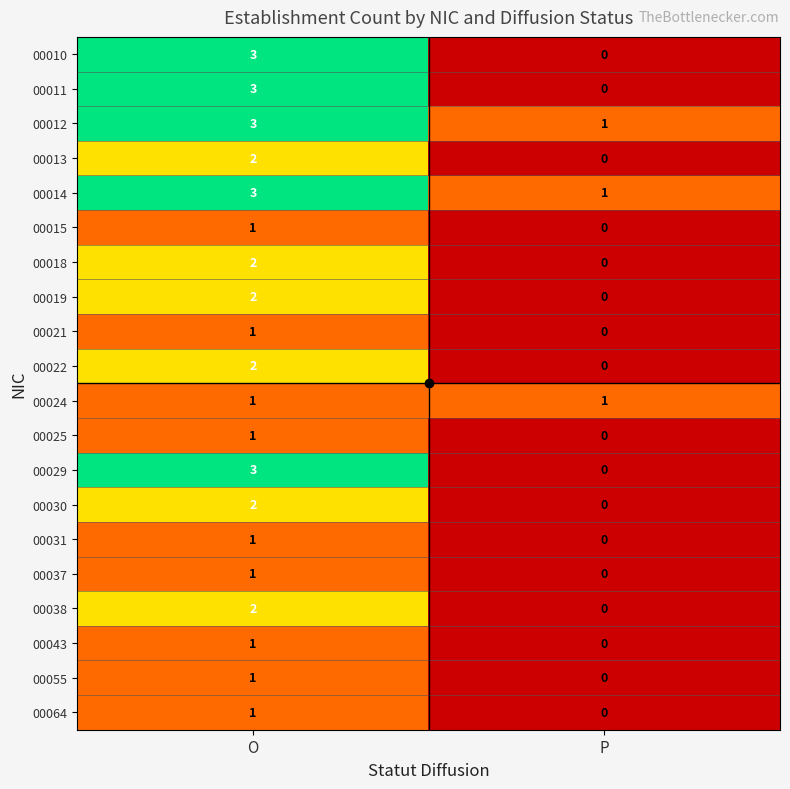

Where is 00029 nearest to the value 1?

P